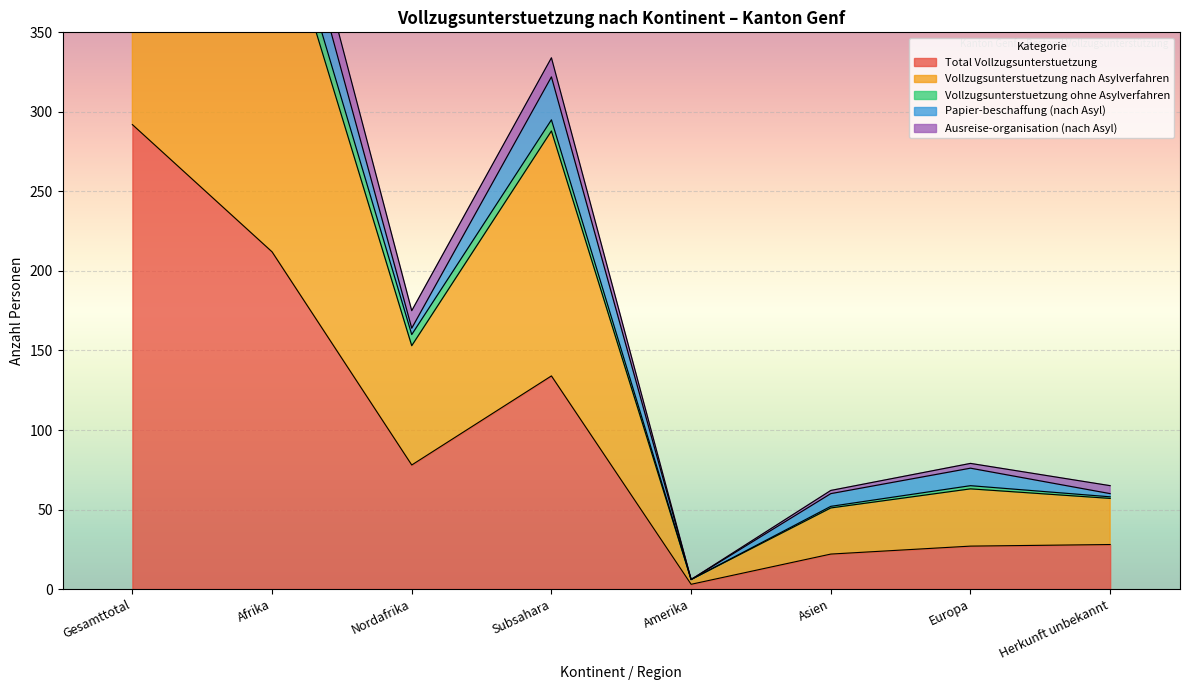

The value of Ausreise-organisation (nach Asyl) at Afrika is 625. True or false?

False